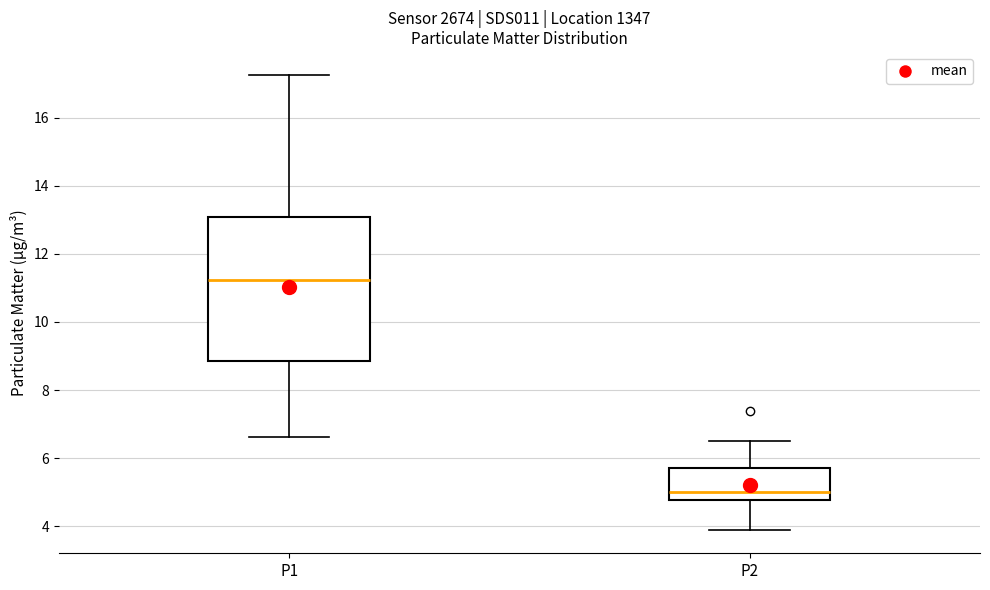

Reading left to right, transcribe this box plot: for each box, give where its median line is, the range the box spans, and where its two whiskers end, as read against the y-axis. The values are not printed on the chart, so give them approximately, as read against the axis.

P1: median 11.2, box 8.8 to 13.0, whiskers 6.6 to 17.2
P2: median 5.0, box 4.8 to 5.8, whiskers 3.8 to 6.6